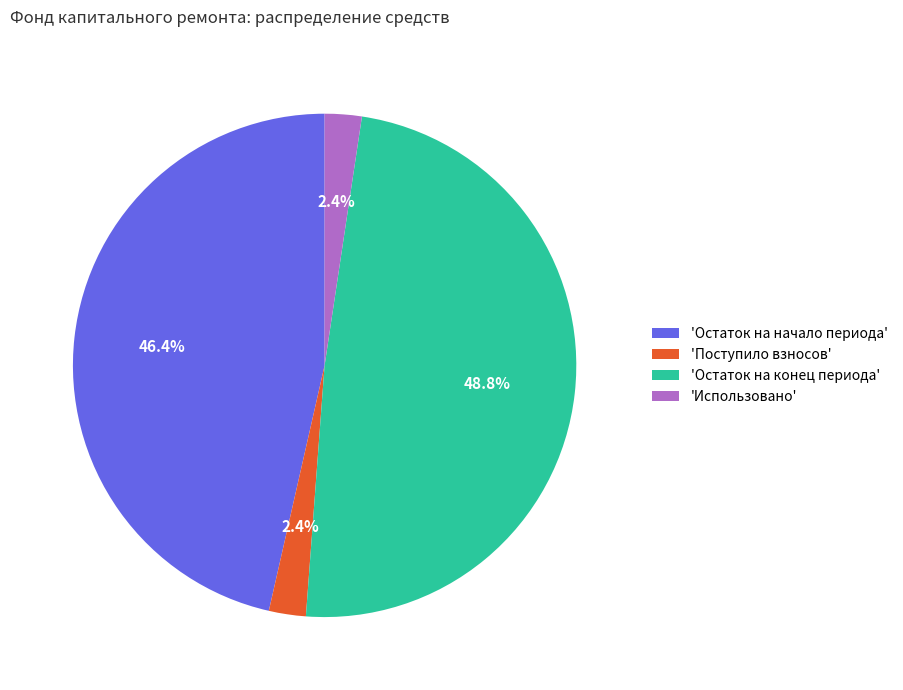

Which category has the biggest portion of the pie?

'Остаток на конец периода'